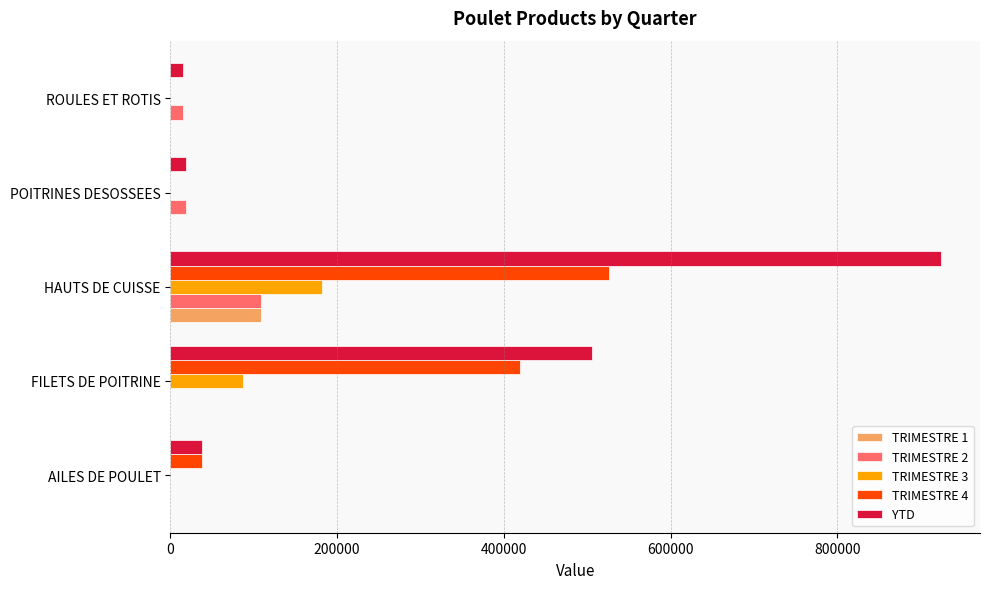

What is the maximum value shown in the chart?

924970